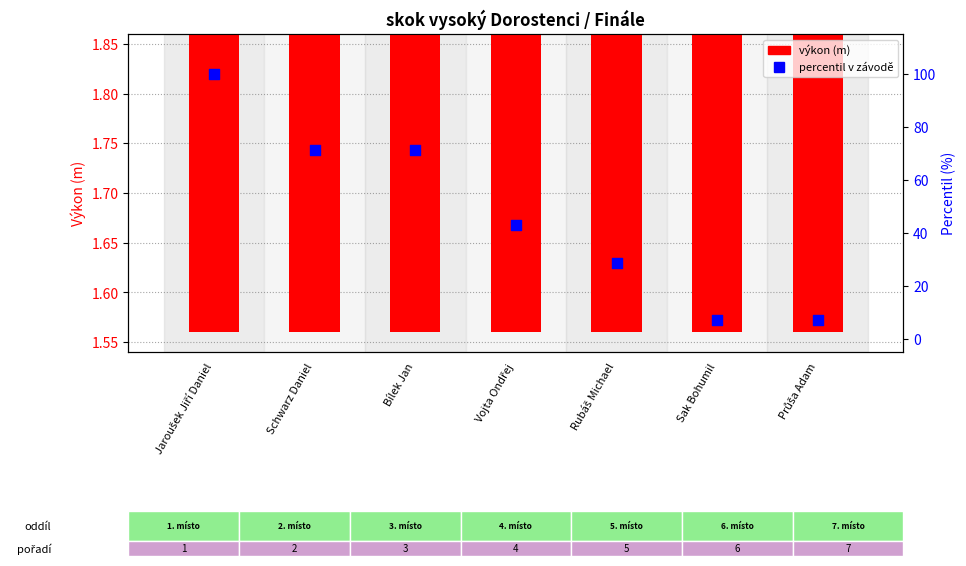

At which category is the sum across all series the highest?

Jaroušek Jiří Daniel